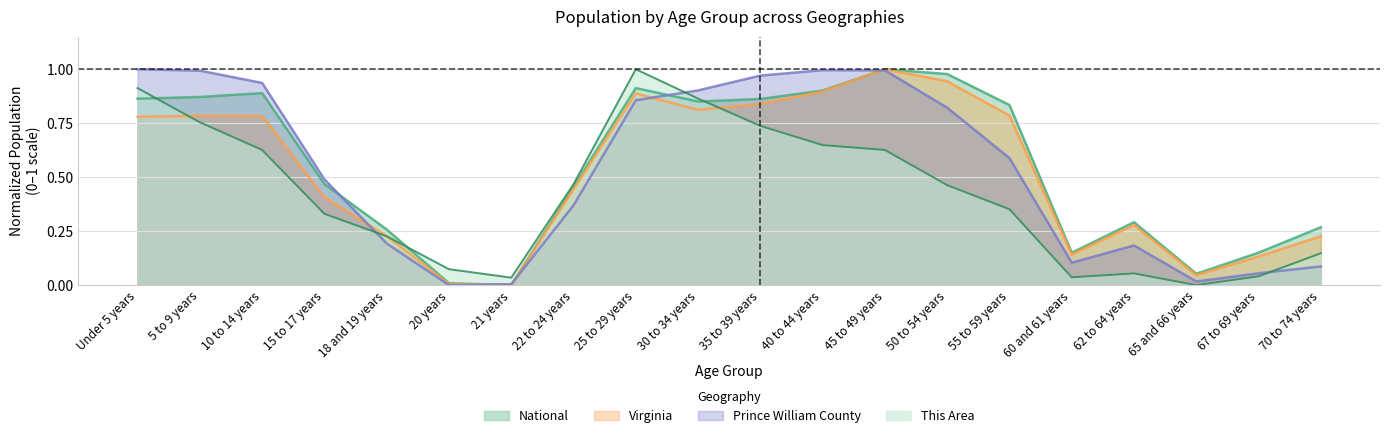

Reading right to left, extract all data points from this chart.

This Area: 0.1	0.0	0.0	0.1	0.0	0.4	0.5	0.6	0.6	0.7	0.9	1.0	0.5	0.0	0.1	0.2	0.3	0.6	0.8	0.9
Prince William County: 0.1	0.1	0.0	0.2	0.1	0.6	0.8	1.0	1.0	1.0	0.9	0.9	0.4	0.0	0.0	0.2	0.5	0.9	1.0	1.0
Virginia: 0.2	0.1	0.0	0.3	0.1	0.8	0.9	1.0	0.9	0.8	0.8	0.9	0.4	0.0	0.0	0.2	0.4	0.8	0.8	0.8
National: 0.3	0.2	0.1	0.3	0.2	0.8	1.0	1.0	0.9	0.9	0.9	0.9	0.5	0.0	0.0	0.3	0.5	0.9	0.9	0.9